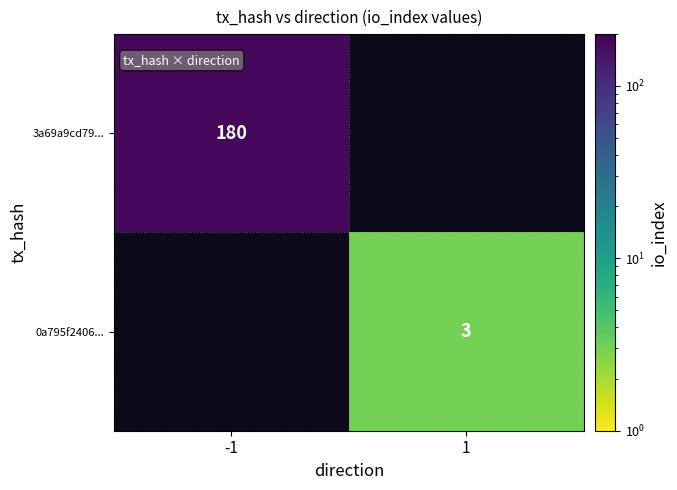

Count the number of data series in this chart.

2